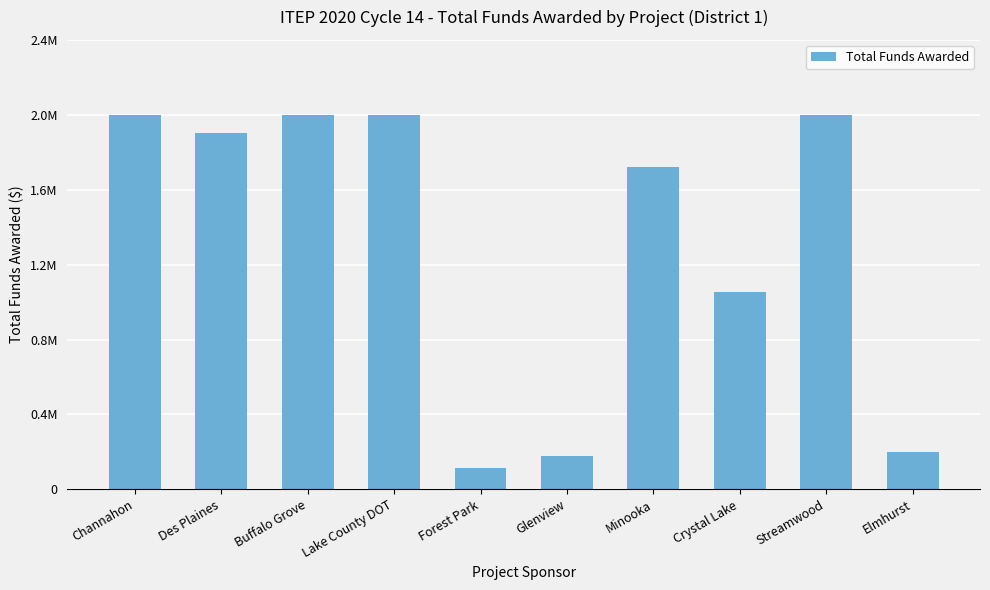

Does the chart contain any negative values?

No